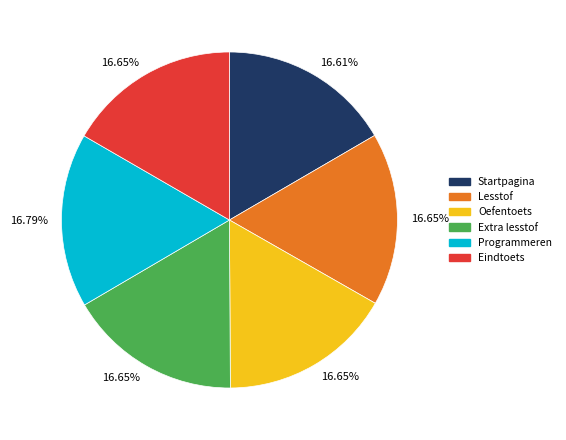

Is there any slice that represents more than half of the pie?

No